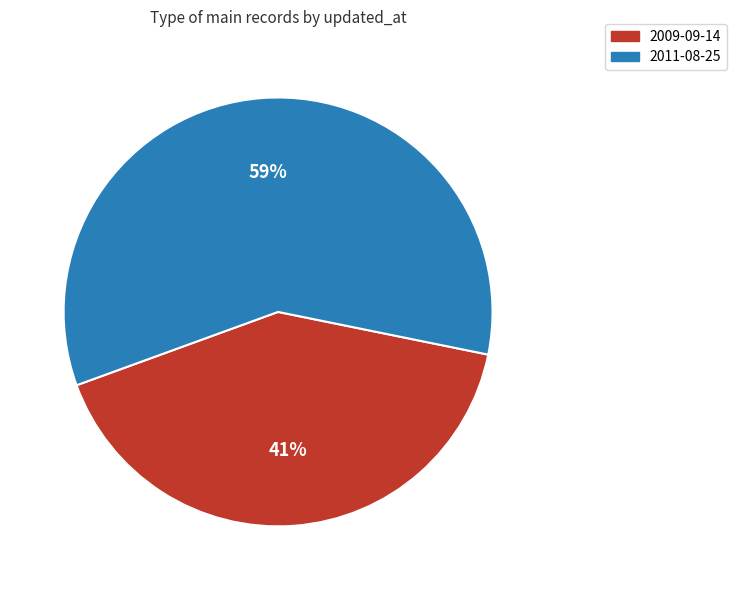

Which has a higher value, 2011-08-25 or 2009-09-14?

2011-08-25